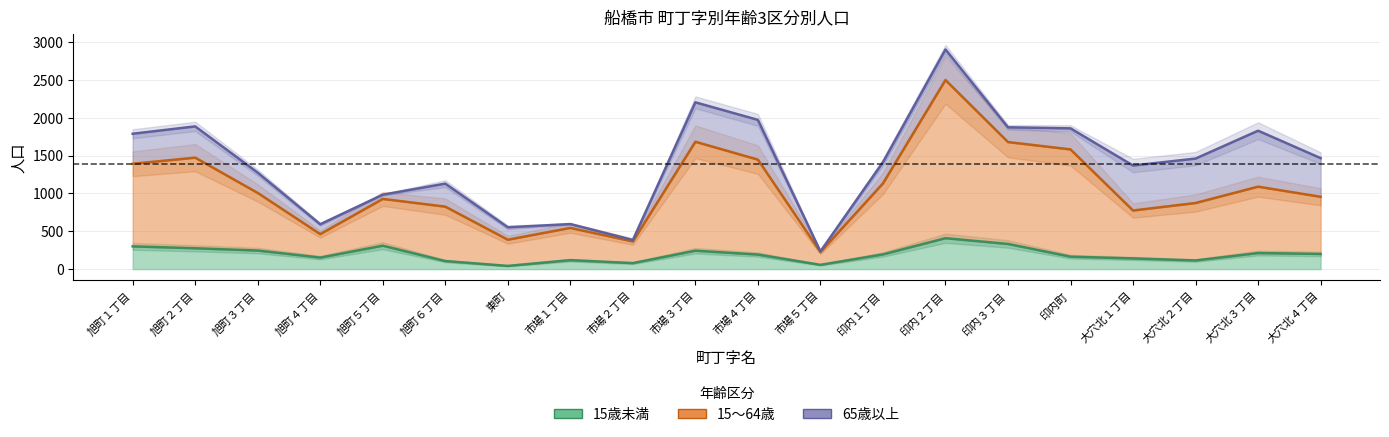

Is it true that 15～64歳 equals 388 at 東町?

True